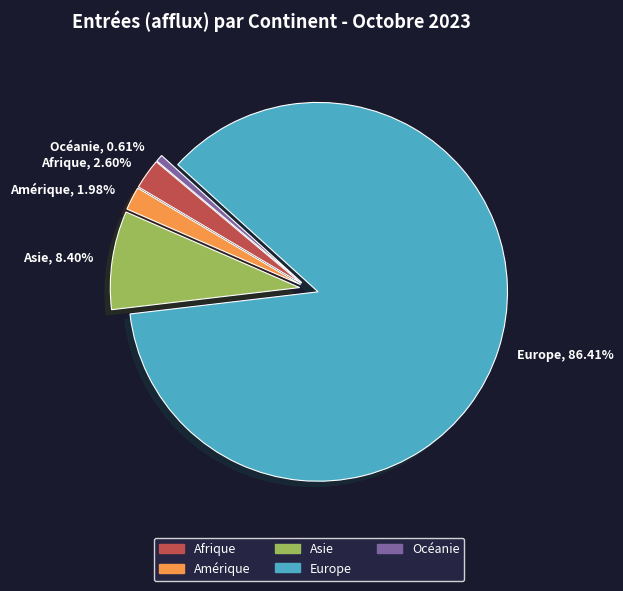

What percentage do Amérique and Asie together represent?

10.4%